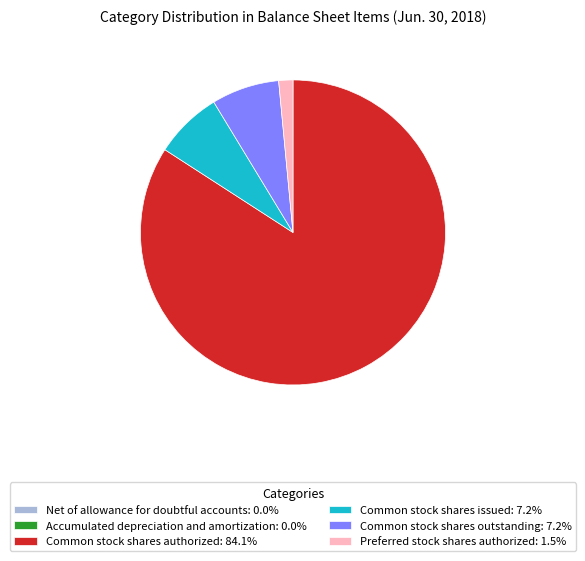

Is there any slice that represents more than half of the pie?

Yes